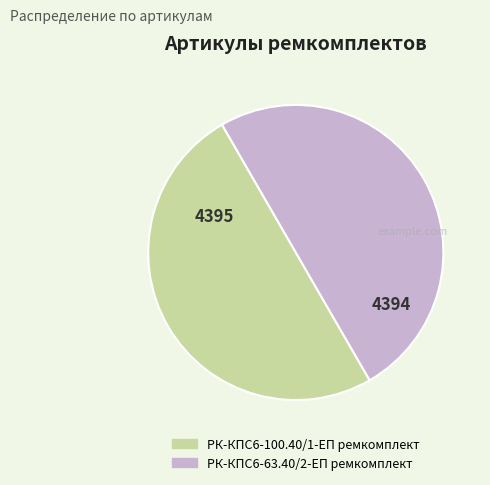

True or false: РК-КПС6-100.40/1-ЕП ремкомплект accounts for 39% of the total.

False